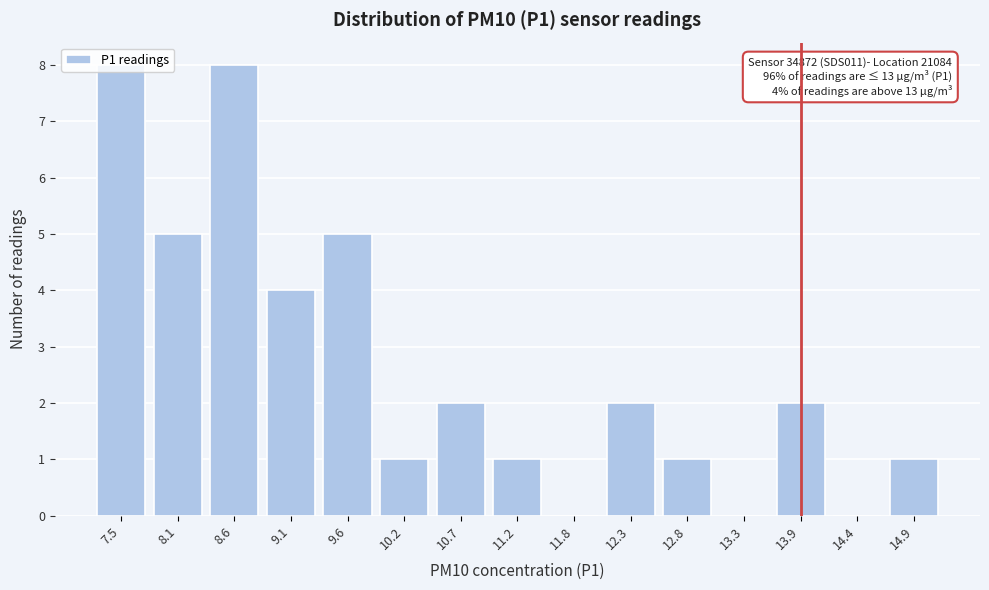

The value at 12.8 is 2. True or false?

False